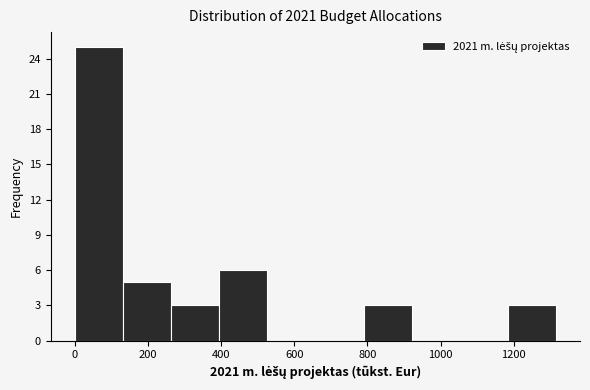

Reading left to right, list every bar in this chart as the range it spans on the x-axis followed by its height. Neither the bar edges nor the heights are printed on the chart, so give them approximately, as read against the axes.

0 to 140: 25
140 to 260: 5
260 to 400: 3
400 to 520: 6
520 to 660: 0
660 to 780: 0
780 to 920: 3
920 to 1060: 0
1060 to 1180: 0
1180 to 1320: 3